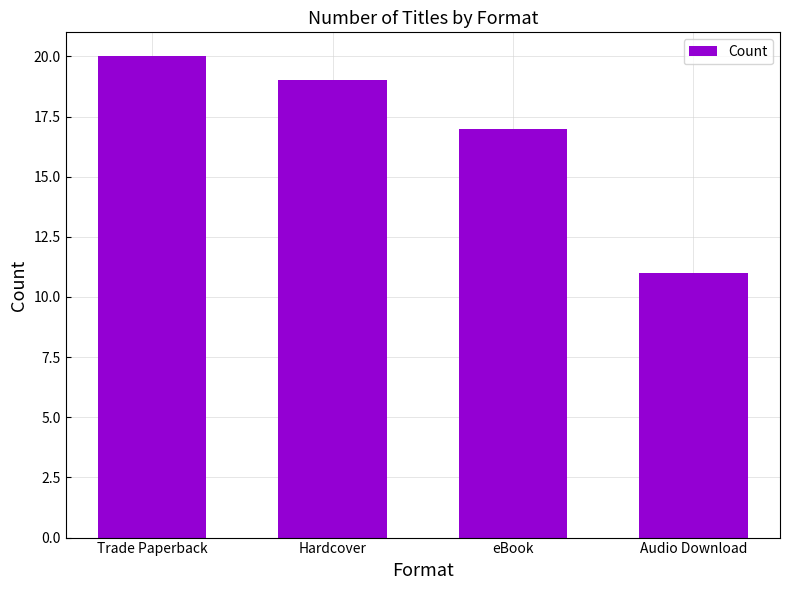

What is the sum of the values at Audio Download and Trade Paperback?

31